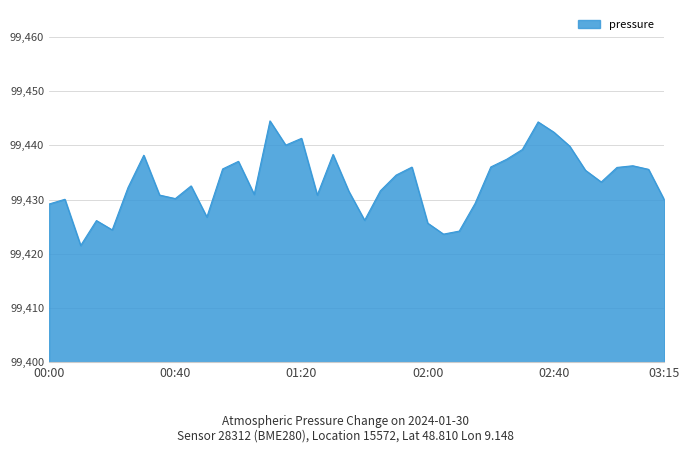

Reading right to left, extract all data points from this chart.

29.9	35.6	36.2	35.9	33.2	35.4	39.9	42.4	44.3	39.2	37.4	36.0	29.3	24.2	23.6	25.7	36.0	34.5	31.6	26.2	31.5	38.3	30.8	41.3	40.1	44.5	31.0	37.1	35.7	26.8	32.5	30.2	30.8	38.2	32.2	24.4	26.1	21.5	30.1	29.2